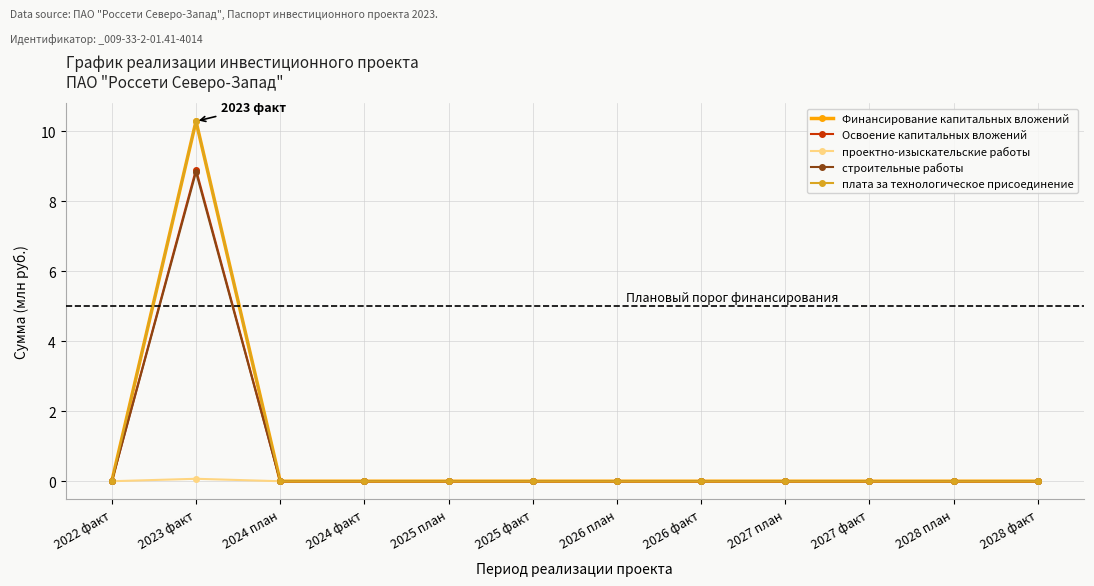

What is the label of the 3rd point from the right?

2027 факт